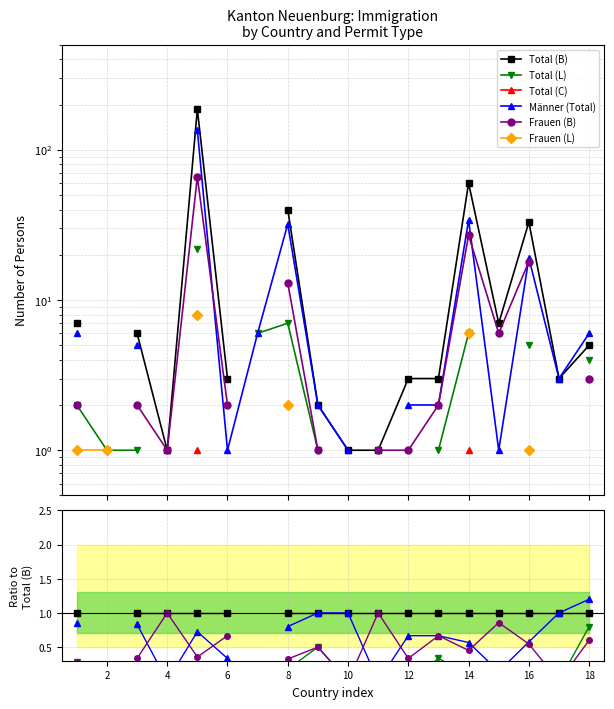

Count the number of data series in this chart.

6